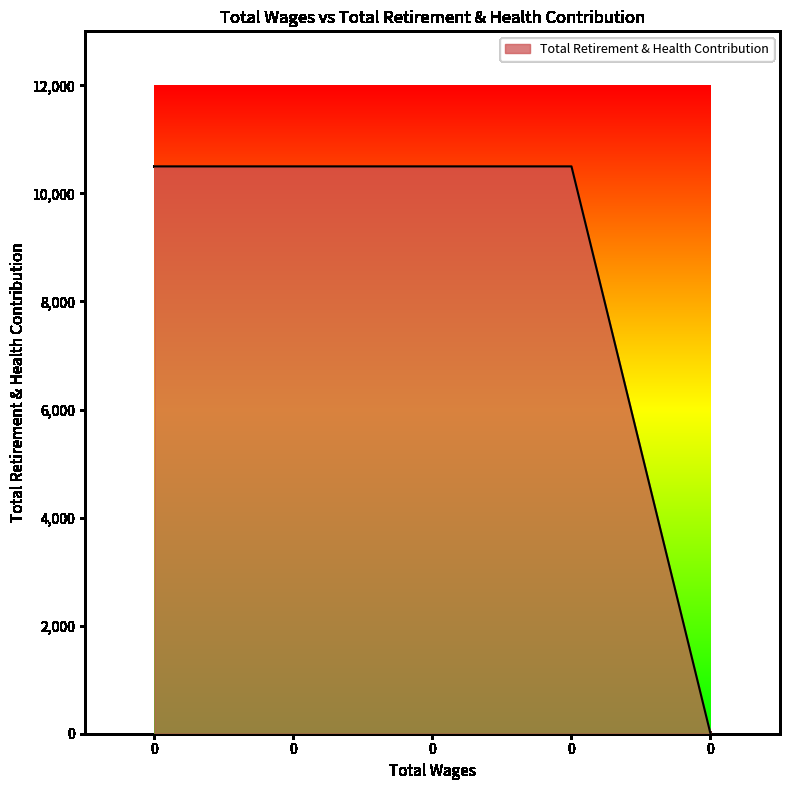

True or false: the data has more than 0 interior local peaks.

False